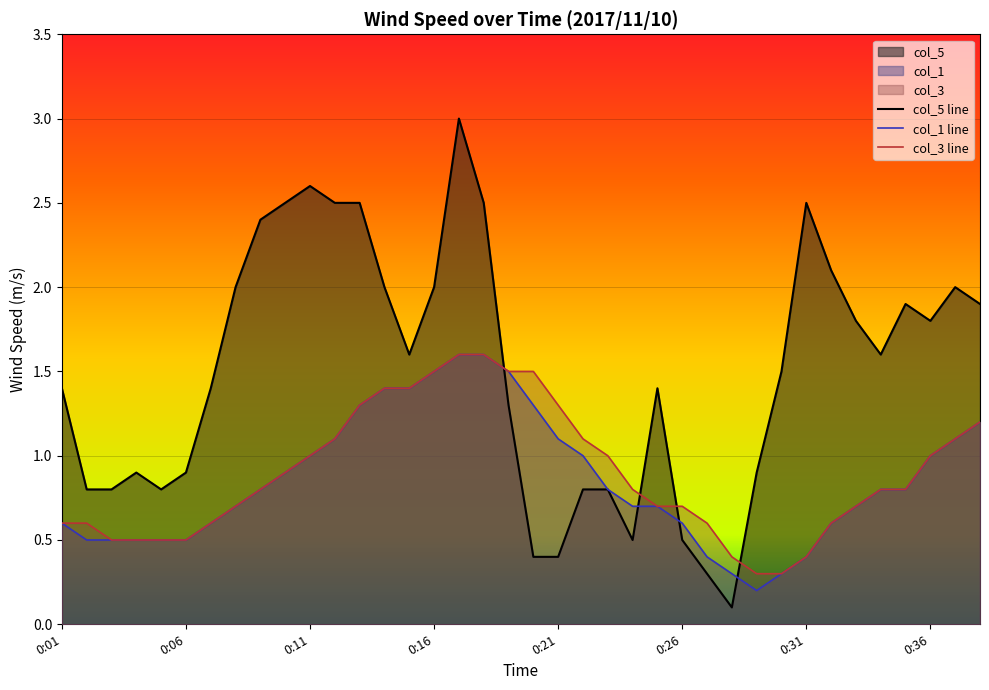

What are all the series names shown in the legend?

col_5 line, col_1 line, col_3 line